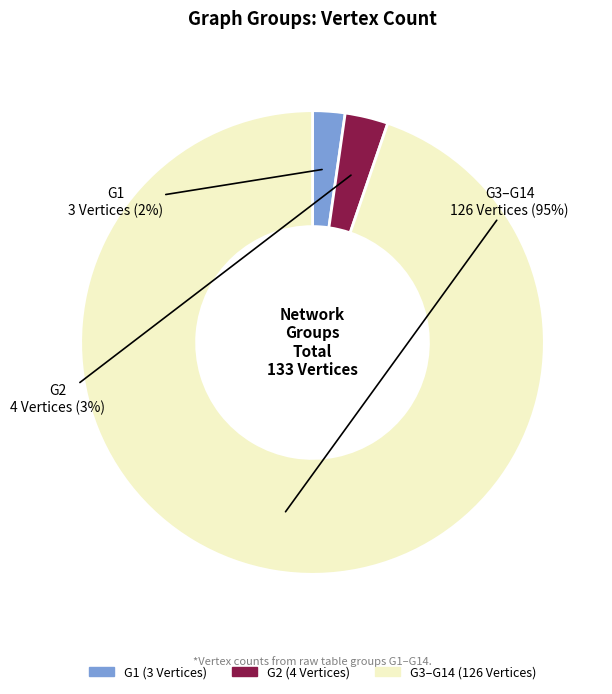

Is there any slice that represents more than half of the pie?

Yes